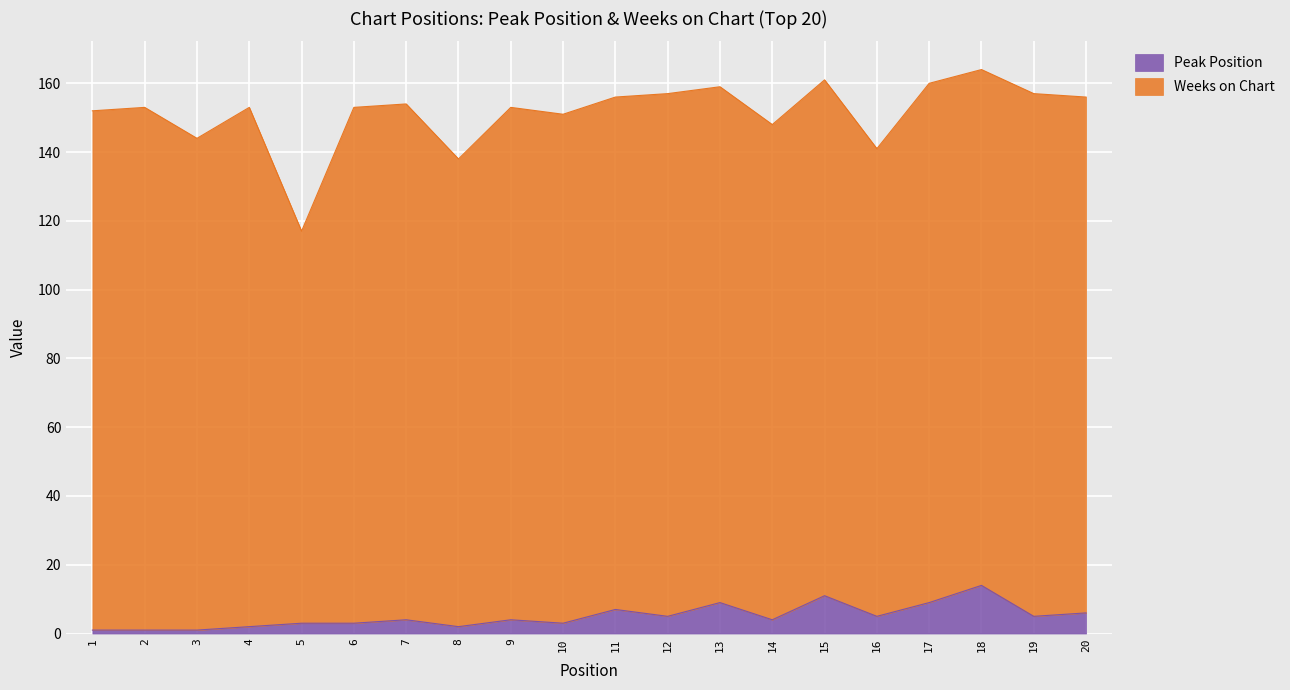

How many interior local peaks (higher than both neighbors) does the data have?

6